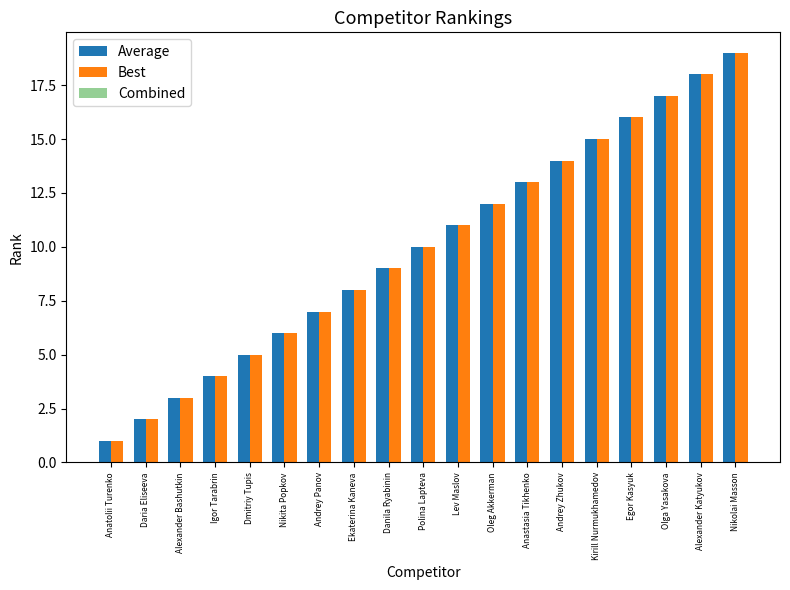

List the labels in order of Best value, largest first.

Nikolai Masson, Alexander Katyukov, Olga Yasakova, Egor Kasyuk, Kirill Nurmukhamedov, Andrey Zhukov, Anastasia Tikhenko, Oleg Akkerman, Lev Maslov, Polina Lapteva, Danila Ryabinin, Ekaterina Kaneva, Andrey Panov, Nikita Popkov, Dmitriy Tupis, Igor Tarabrin, Alexander Bashutkin, Daria Eliseeva, Anatolii Turenko